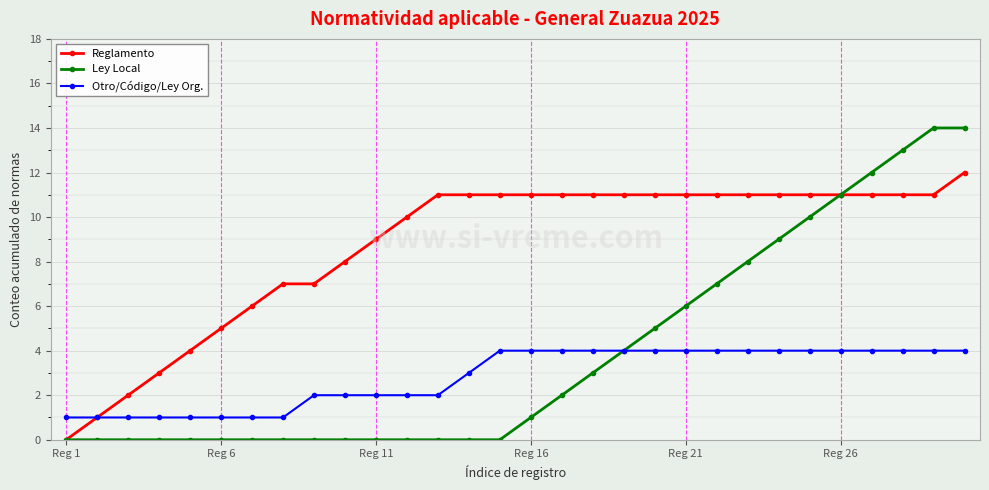

What is the maximum value for Reglamento?

12